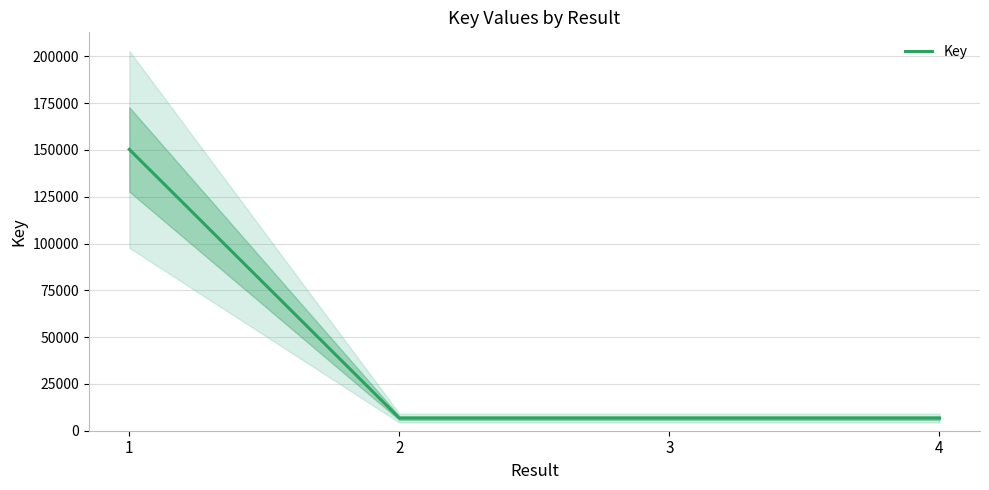

Reading left to right, extract all data points from this chart.

1=150299	2=6749	3=6748	4=6747